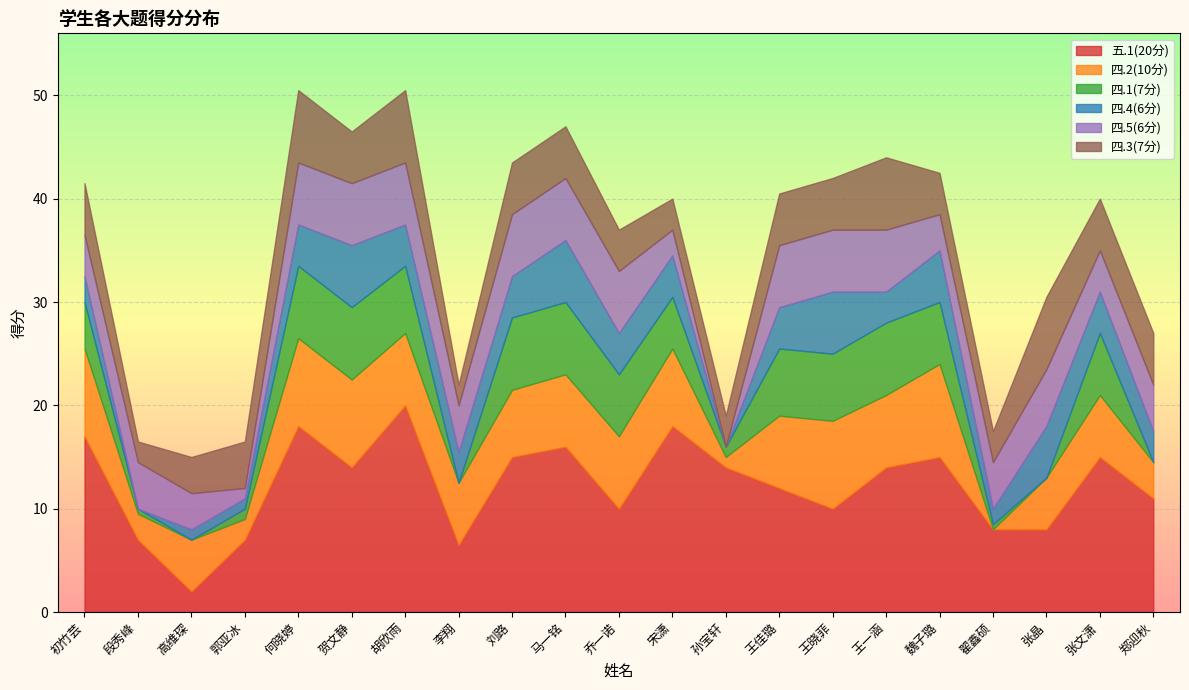

What is the difference between the highest and lowest values at 张晶?

8.0